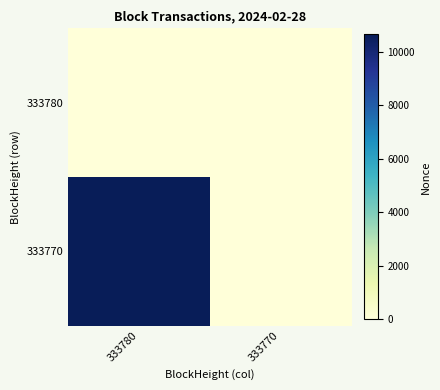

At 333780, list the series in order from smallest to largest.

333780, 333770